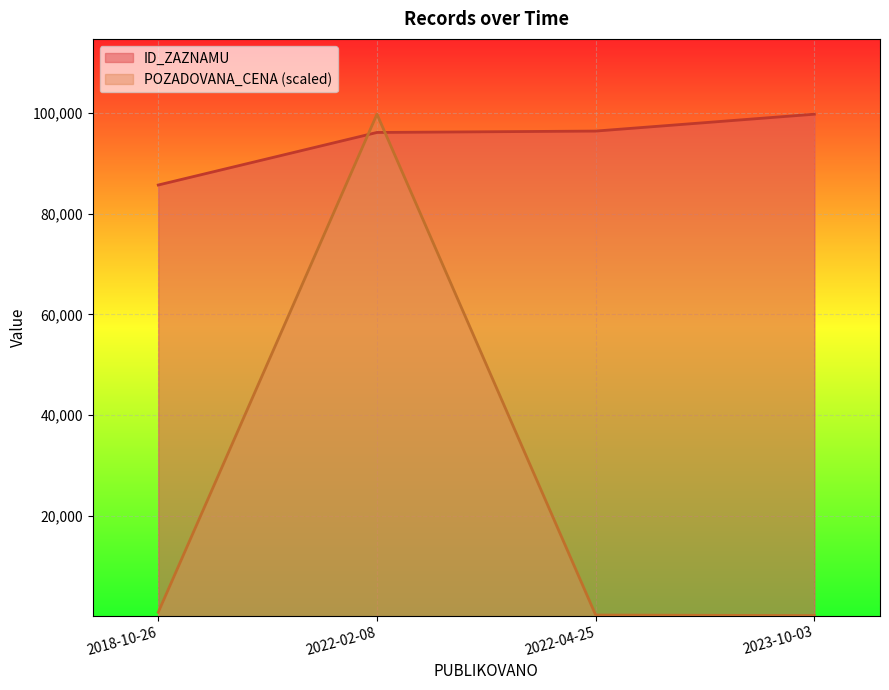

True or false: POZADOVANA_CENA has a value of 124.5 at 2022-04-25.

False